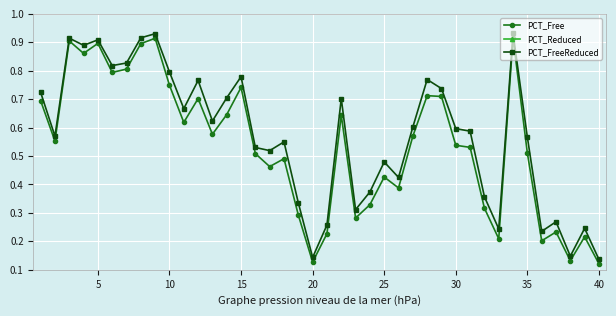

Count the PCT_Free values in the range 0 to 1.

40